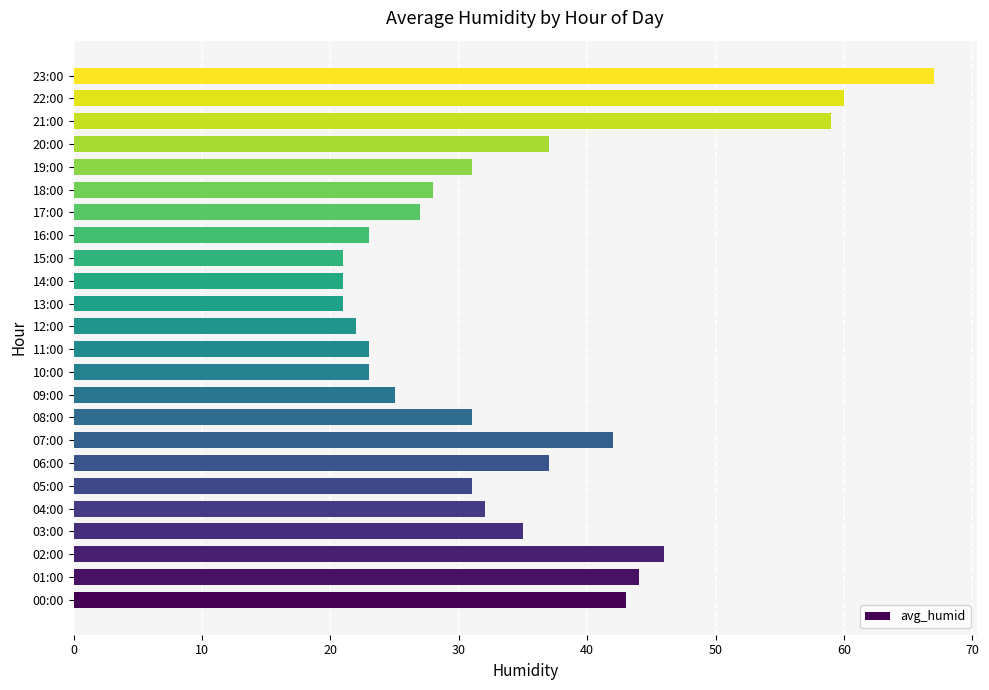

What is the difference between the values at 03:00 and 14:00?

14